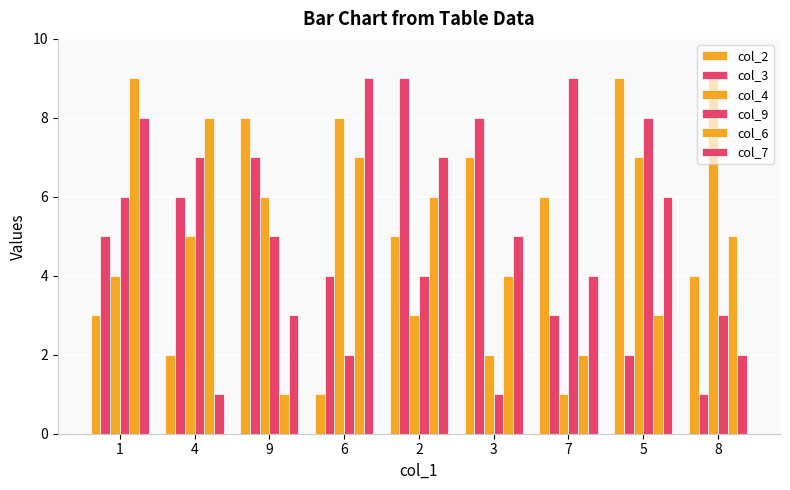

How many data points in col_3 are less than 5?

4